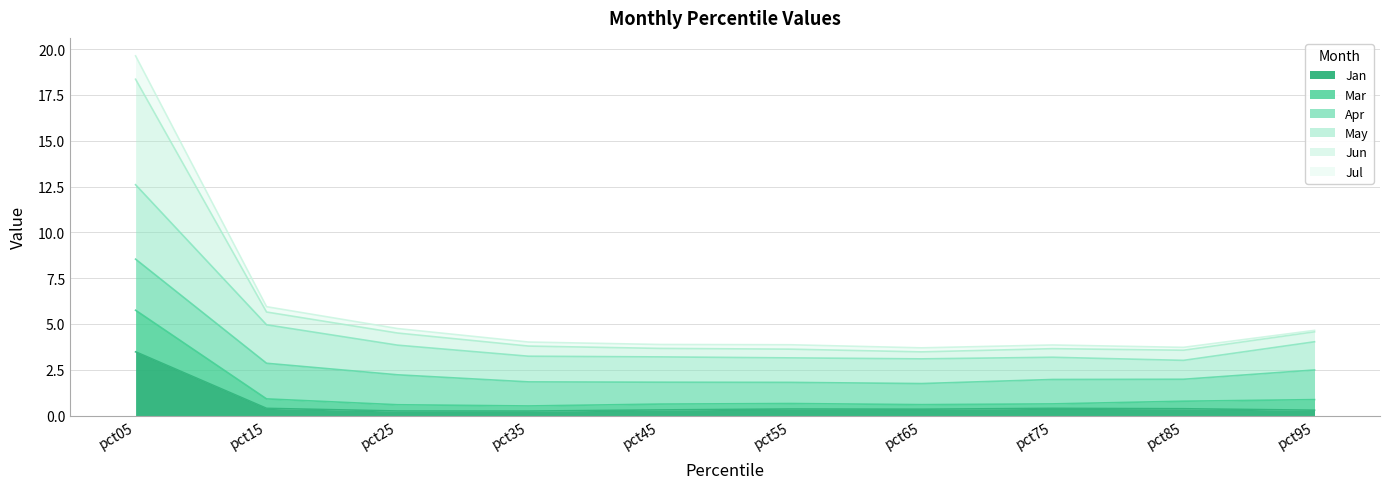

What is the value of the Jul point at the 2nd from the left?

5.9